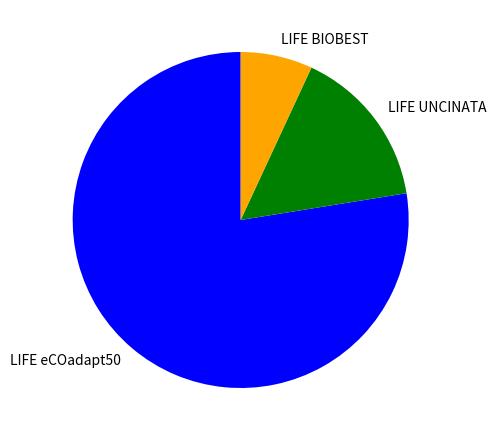

What is the ratio of the value at LIFE eCOadapt50 to the value at LIFE UNCINATA?

5.0